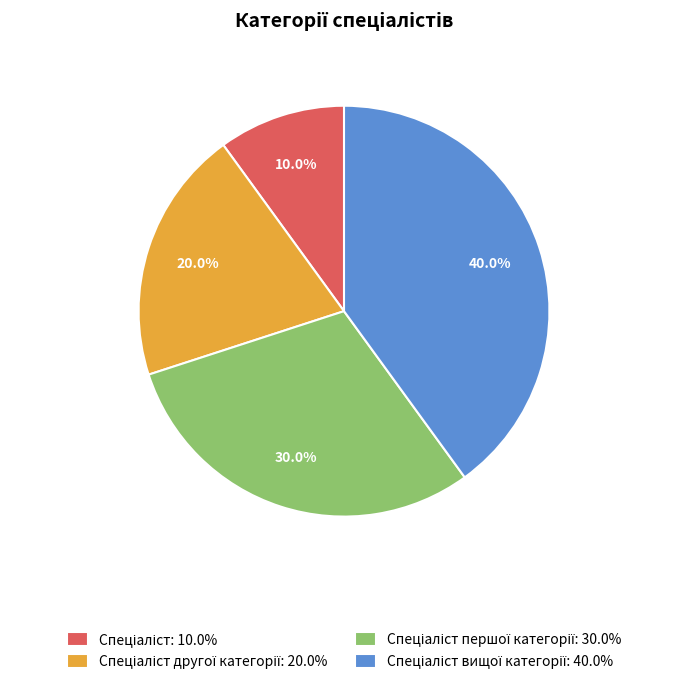

Does any single category account for the majority?

No